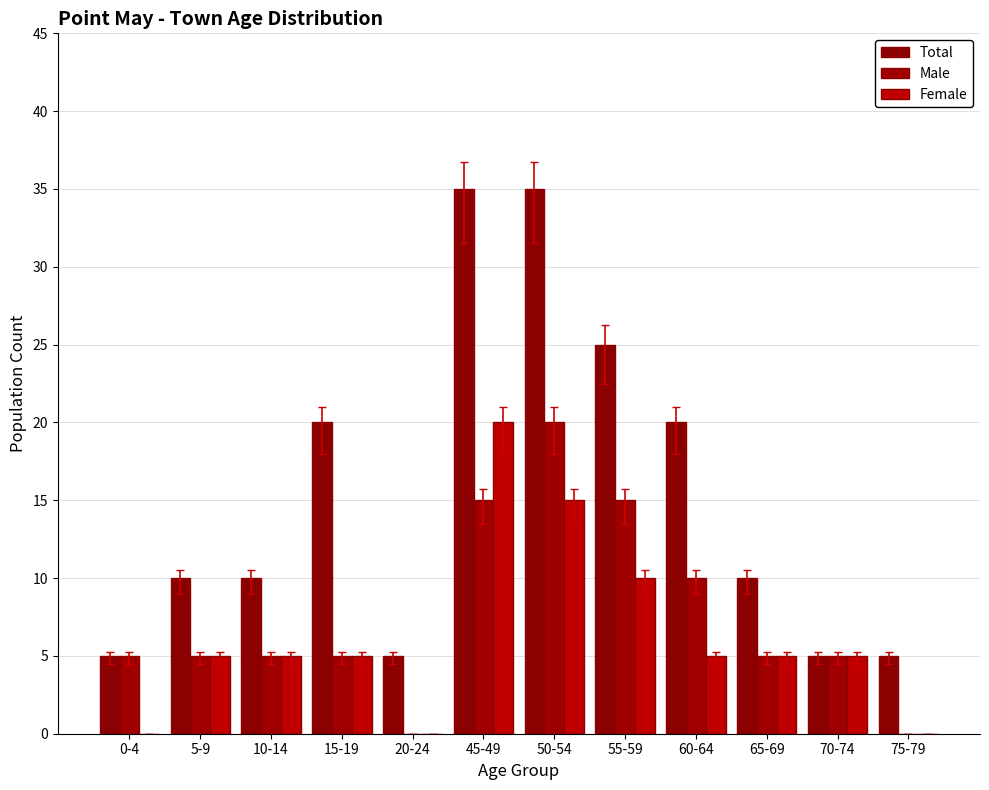

What is the difference between the second highest and second lowest values in the Male series?

15